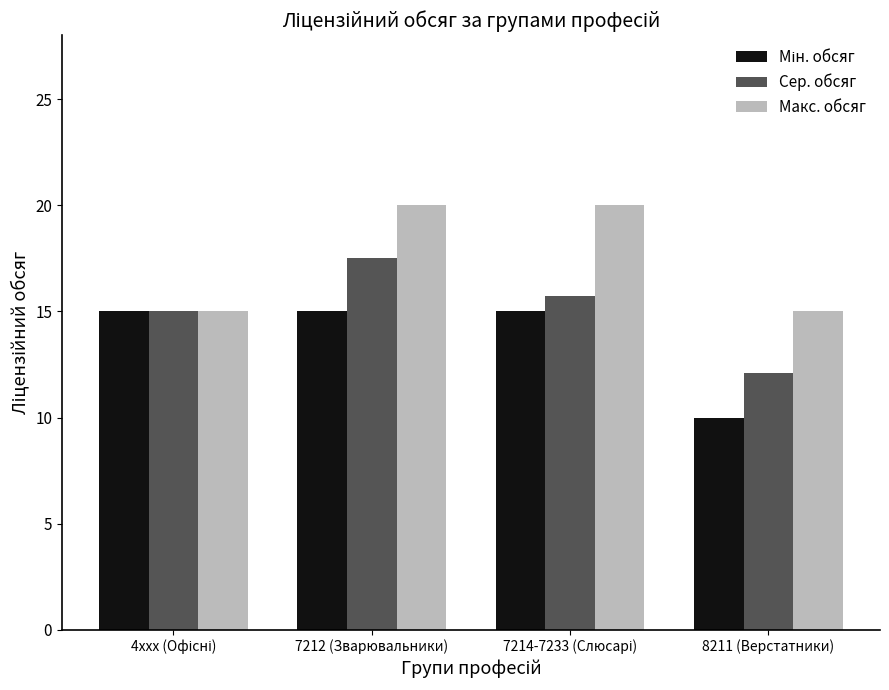

True or false: Сер. обсяг has a value of 12.1 at 8211 (Верстатники).

True